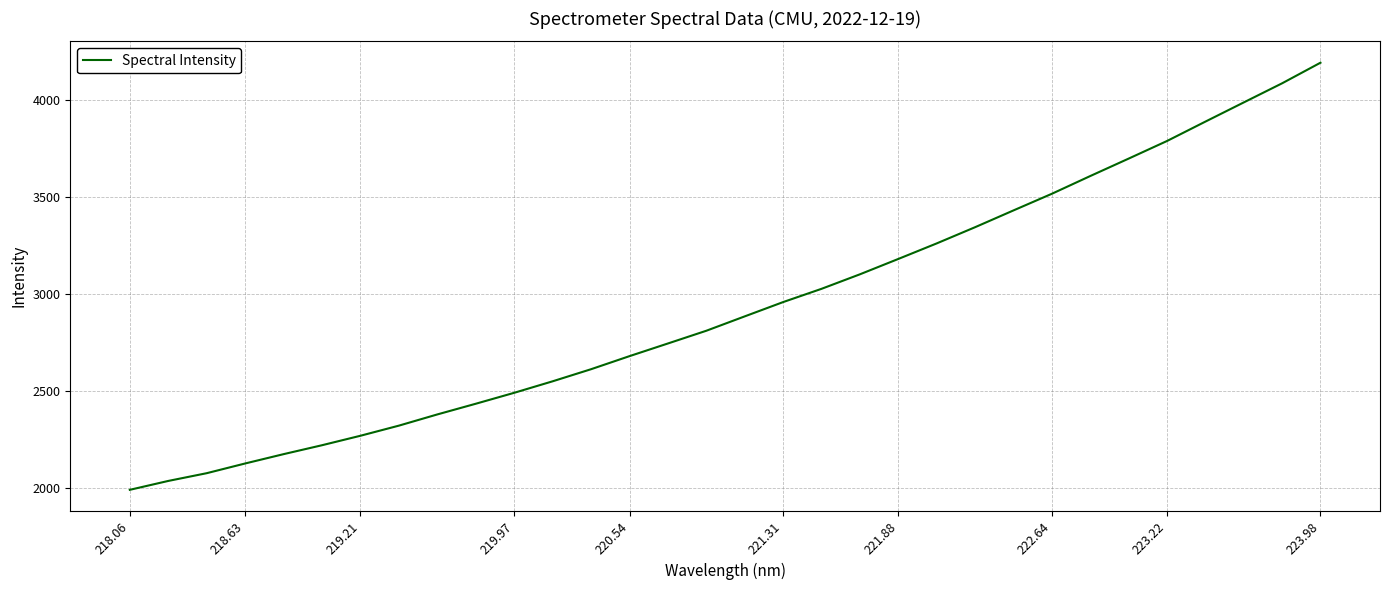

What is the average value?

2933.0